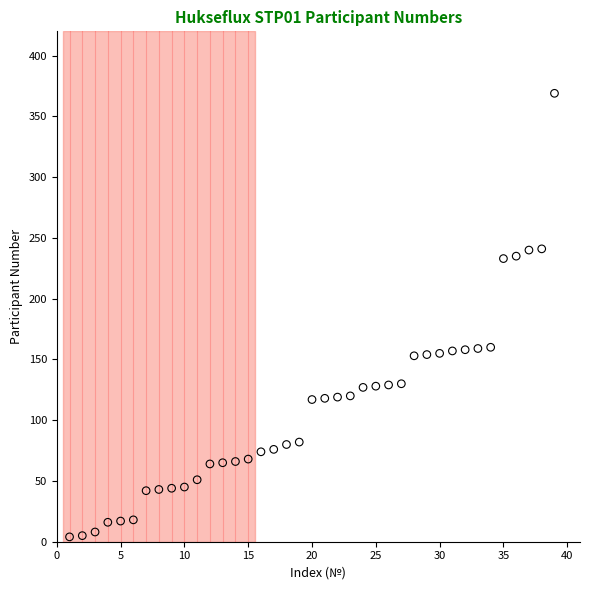

What is the range of Y values (max minus min)?

365